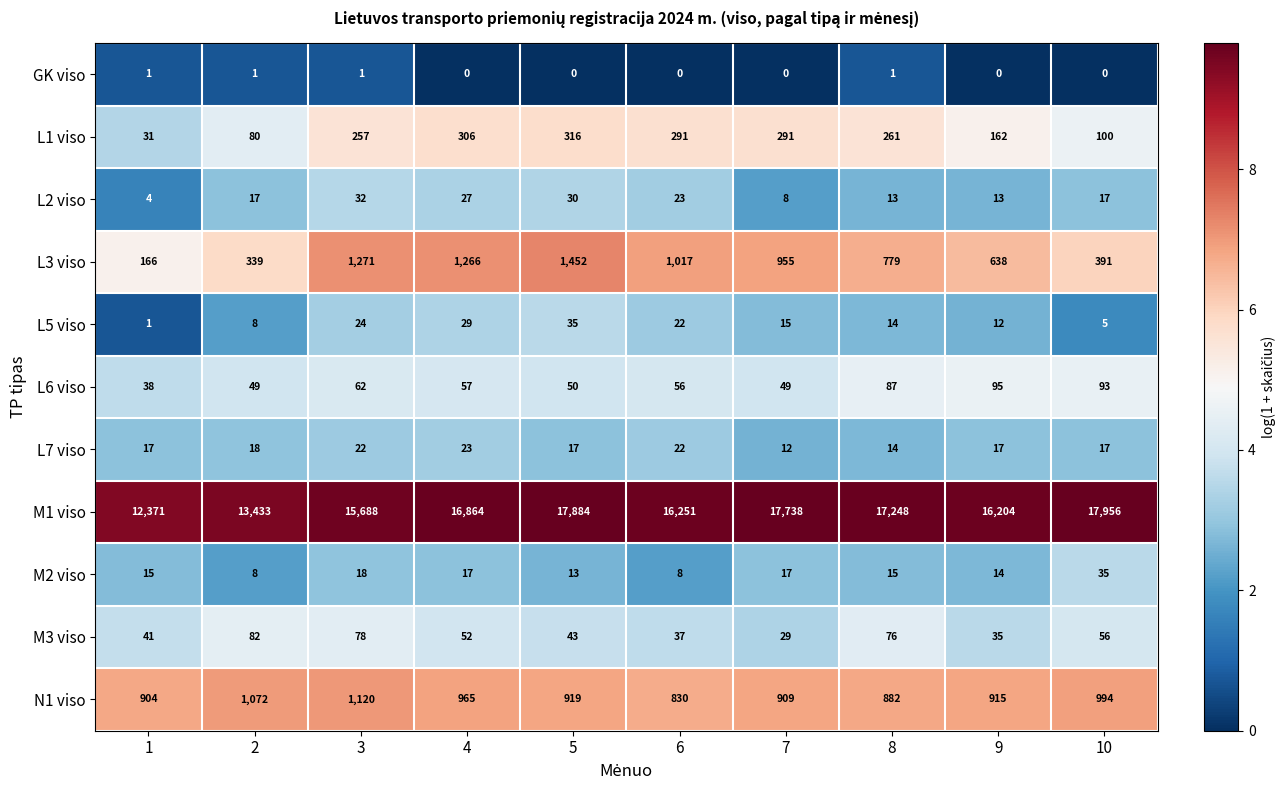

Which series has the widest spread of values?

M1 viso